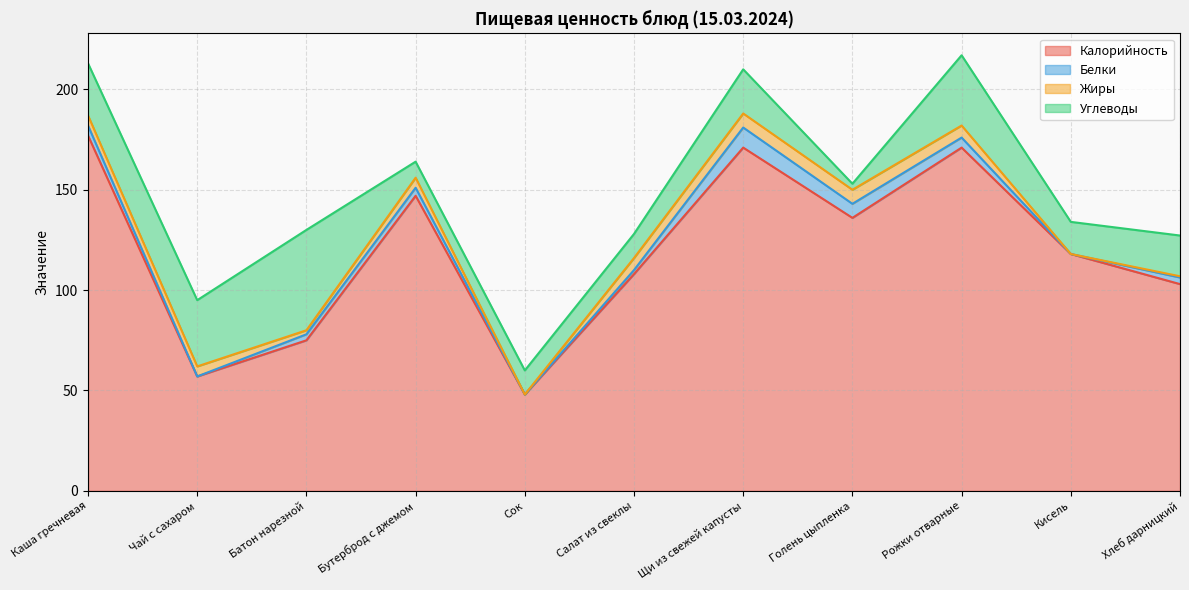

What position from the right is Хлеб дарницкий?

1